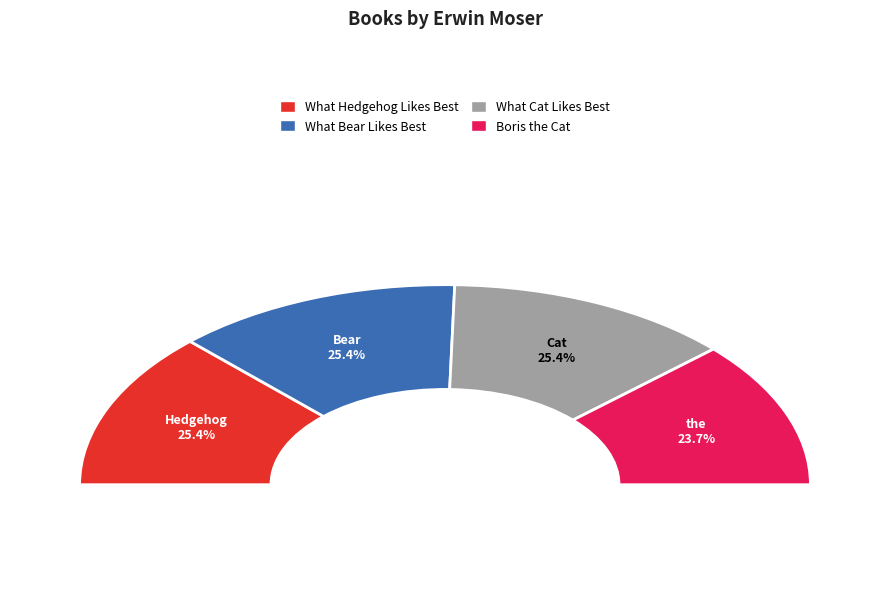

What is the ratio of the value at Boris the Cat to the value at What Hedgehog Likes Best?

0.9